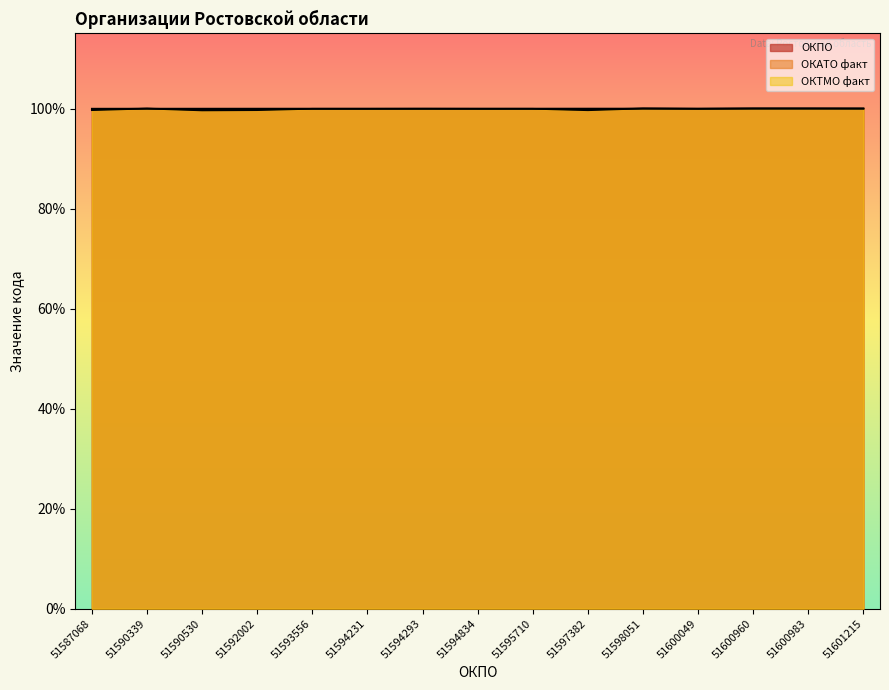

Which series has the widest spread of values?

ОКАТО факт